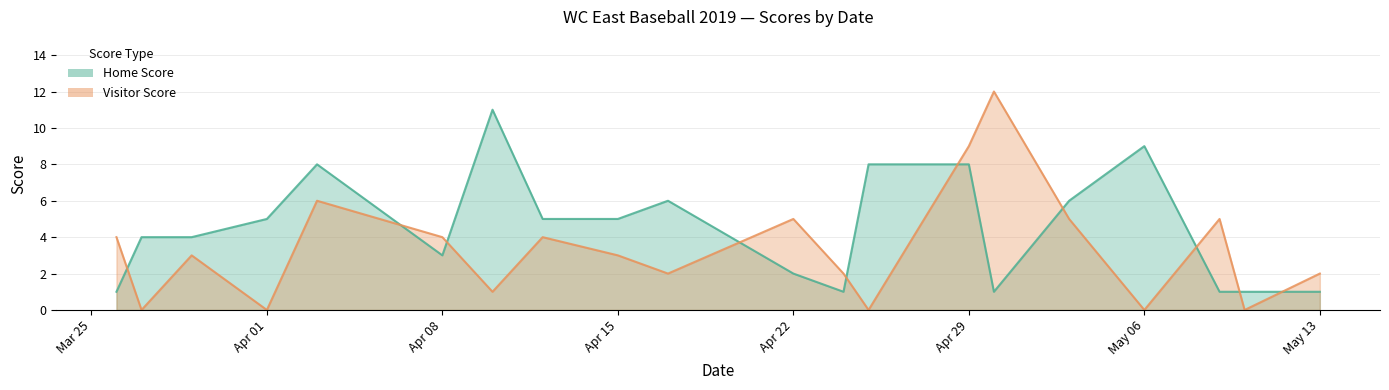

At which category does the chart reach its peak across all series?

2019-04-30